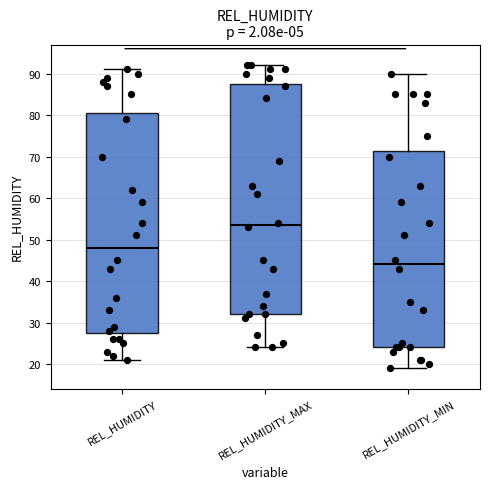

Which box's median line is the highest?

REL_HUMIDITY_MAX